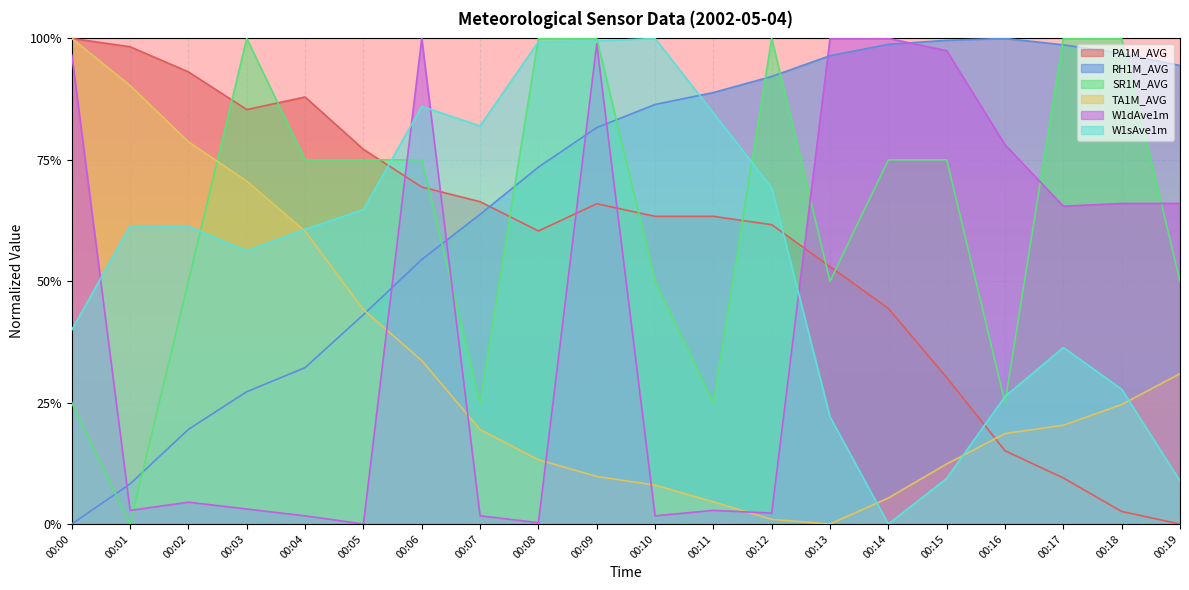

Reading left to right, transcribe all the data shown in this chart.

PA1M_AVG: 1.0	1.0	0.9	0.9	0.9	0.8	0.7	0.7	0.6	0.7	0.6	0.6	0.6	0.5	0.4	0.3	0.2	0.1	0.0	0.0
RH1M_AVG: 0.0	0.1	0.2	0.3	0.3	0.4	0.5	0.6	0.7	0.8	0.9	0.9	0.9	1.0	1.0	1.0	1.0	1.0	1.0	0.9
SR1M_AVG: 0.2	0.0	0.5	1.0	0.8	0.8	0.8	0.2	1.0	1.0	0.5	0.2	1.0	0.5	0.8	0.8	0.2	1.0	1.0	0.5
TA1M_AVG: 1.0	0.9	0.8	0.7	0.6	0.4	0.3	0.2	0.1	0.1	0.1	0.0	0.0	0.0	0.1	0.1	0.2	0.2	0.2	0.3
W1dAve1m: 1.0	0.0	0.0	0.0	0.0	0.0	1.0	0.0	0.0	1.0	0.0	0.0	0.0	1.0	1.0	1.0	0.8	0.7	0.7	0.7
W1sAve1m: 0.4	0.6	0.6	0.6	0.6	0.6	0.9	0.8	1.0	1.0	1.0	0.8	0.7	0.2	0.0	0.1	0.3	0.4	0.3	0.1